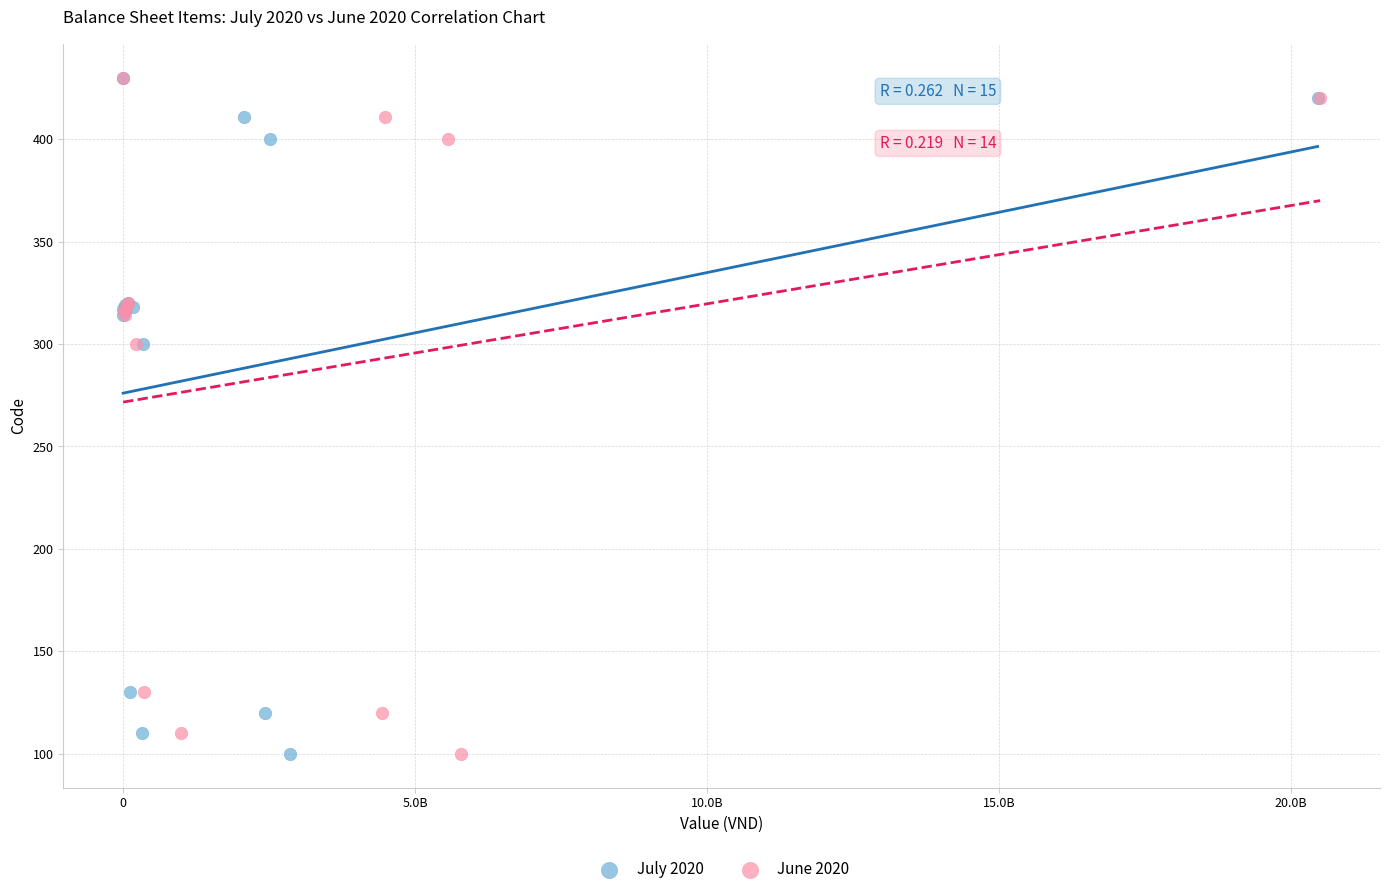

What are all the series names shown in the legend?

July 2020, June 2020